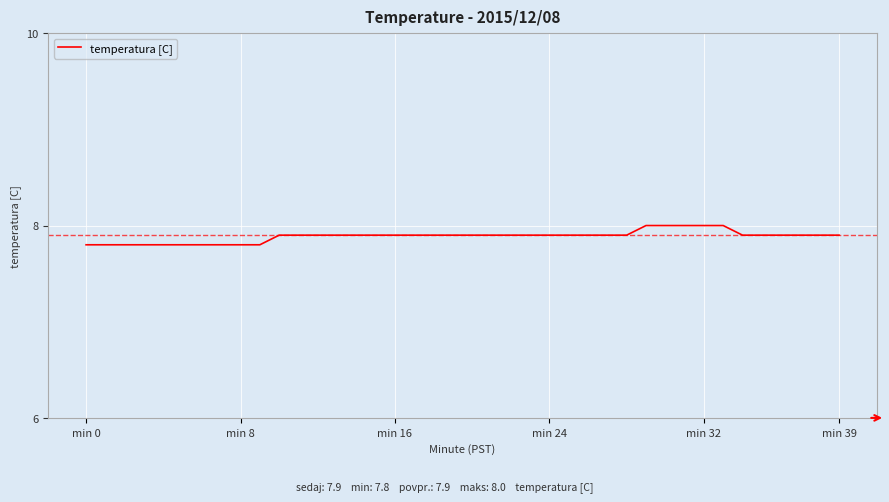

What is the minimum value shown in the chart?

7.8